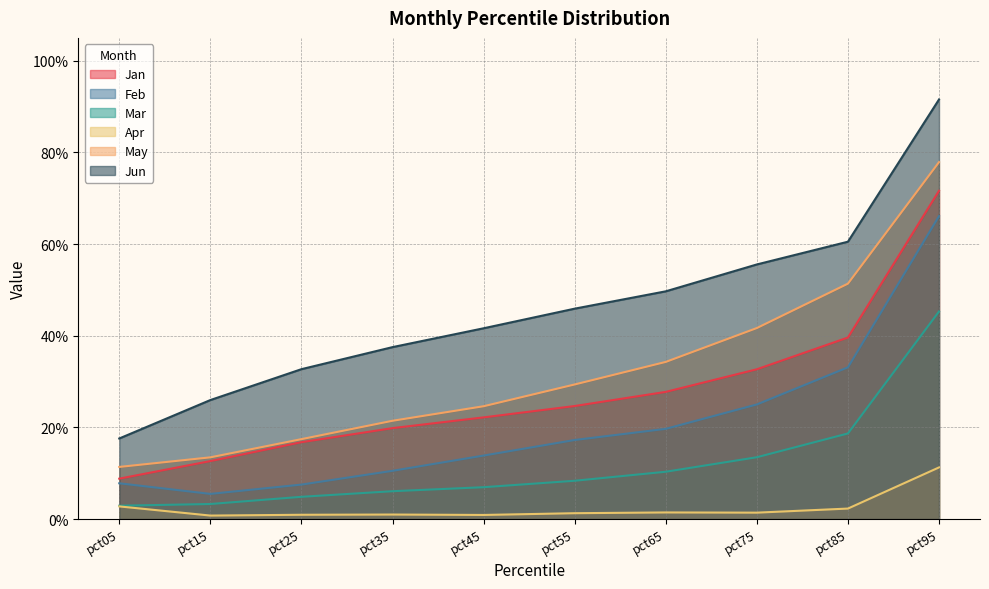

The Mar series shows 0.7 at pct95. True or false?

False